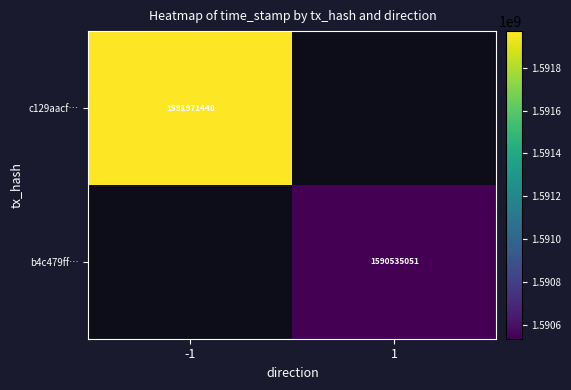

At how many categories does at least one series exceed 1591590972?

1